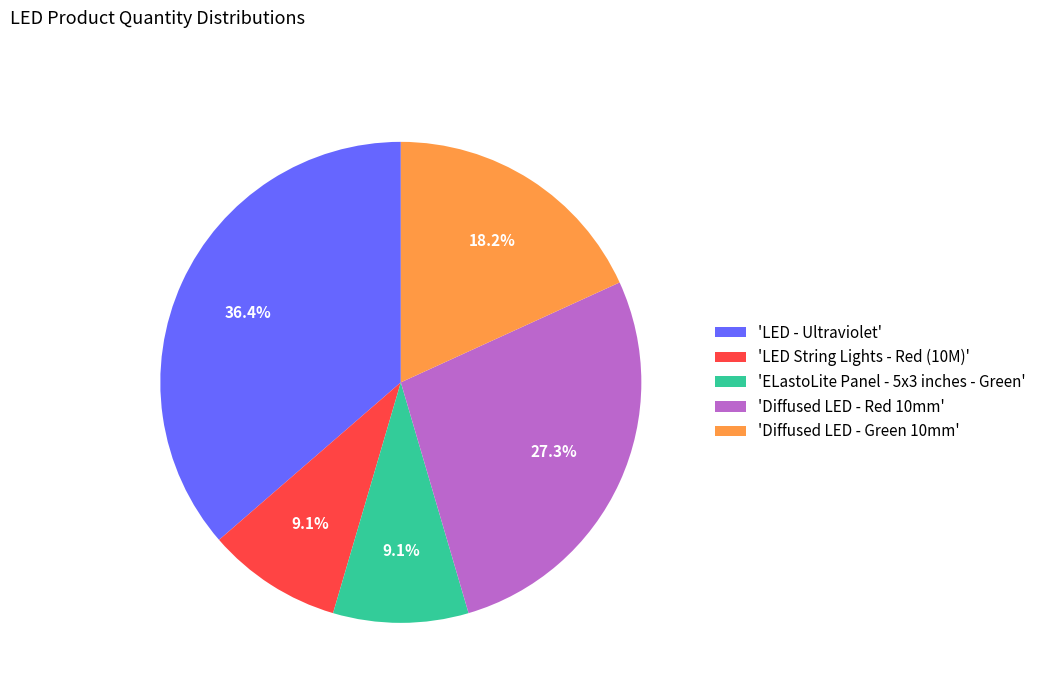

Approximately how many times larger is the value at 'Diffused LED - Red 10mm' compared to 'LED String Lights - Red (10M)'?

3.0